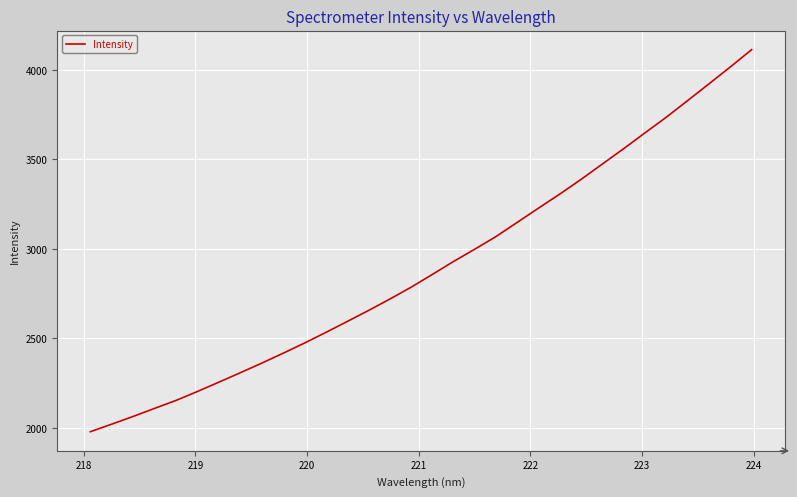

Reading left to right, transcribe all the data shown in this chart.

1978.7	2020.8	2063.8	2108.7	2153.0	2202.6	2254.5	2307.0	2360.4	2415.6	2472.3	2531.6	2592.7	2654.2	2718.0	2784.4	2856.0	2928.9	2997.9	3068.8	3148.4	3228.2	3306.9	3389.2	3475.0	3560.9	3649.2	3736.7	3829.5	3922.9	4017.3	4113.8